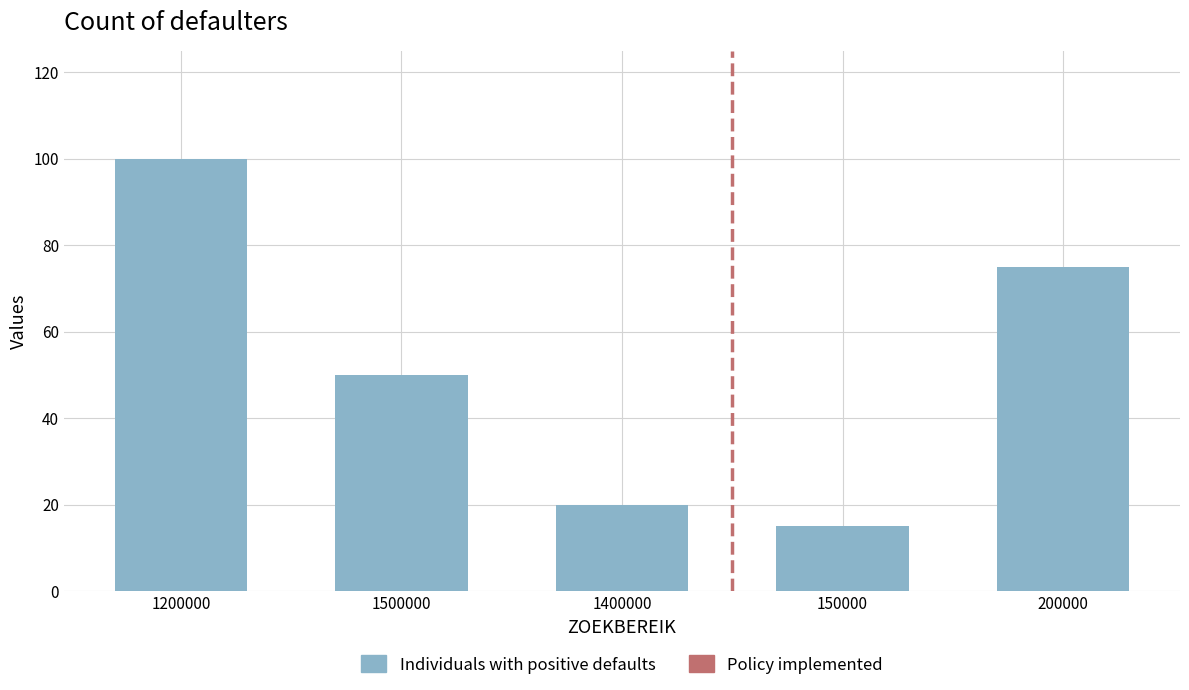

True or false: the data shows 75 at 200000.

True